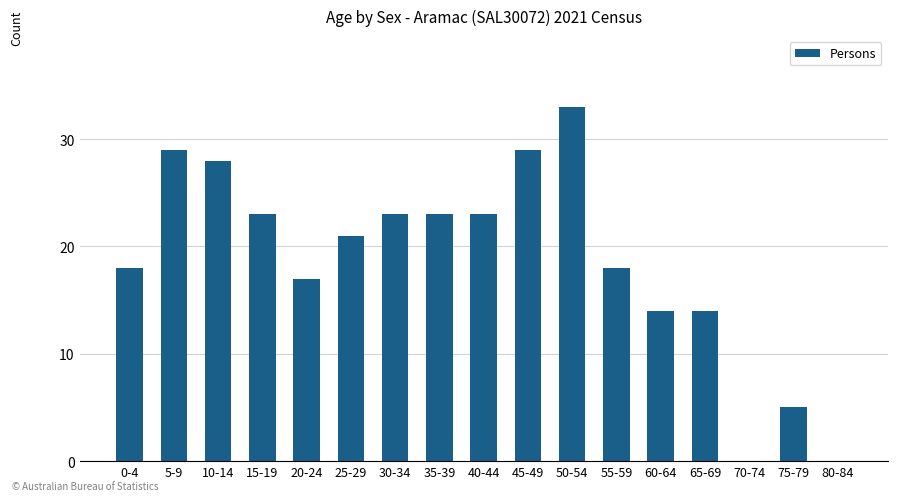

The value at 35-39 is 23. True or false?

True